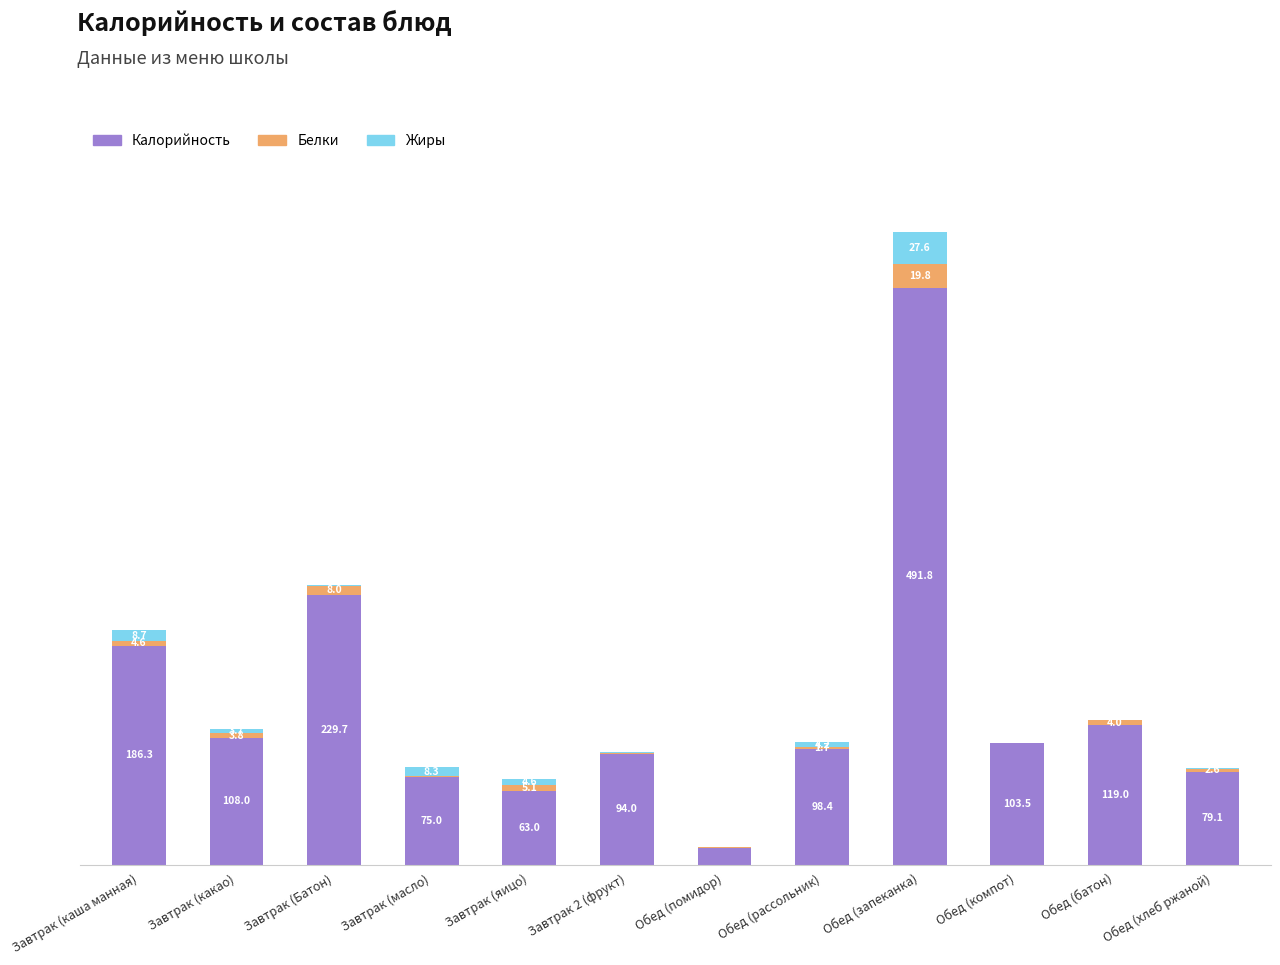

What are all the series names shown in the legend?

Калорийность, Белки, Жиры